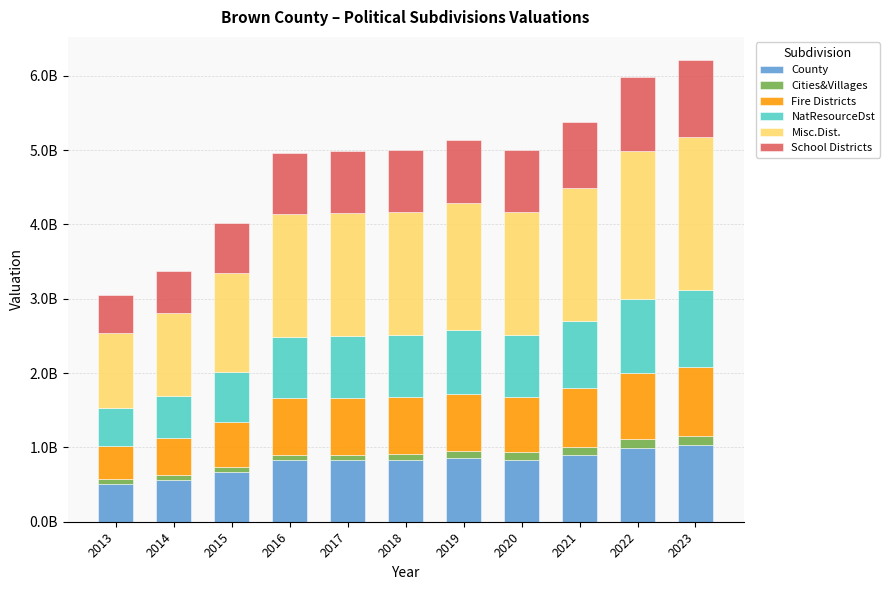

At which label is School Districts closest to 769144665?

2016